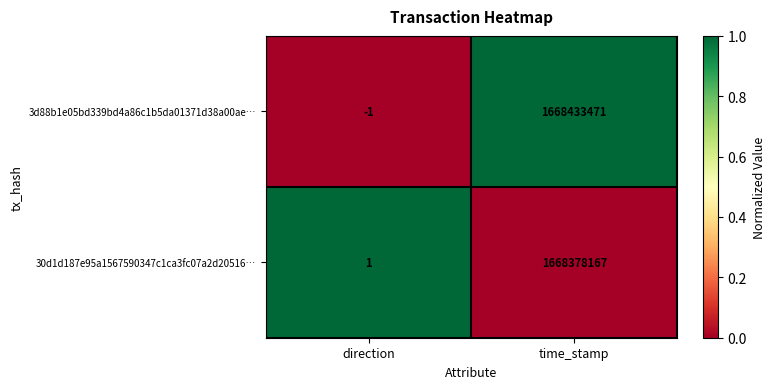

Which series has the largest range (max minus min)?

3d88b1e05bd339bd4a86c1b5da01371d38a00ae…